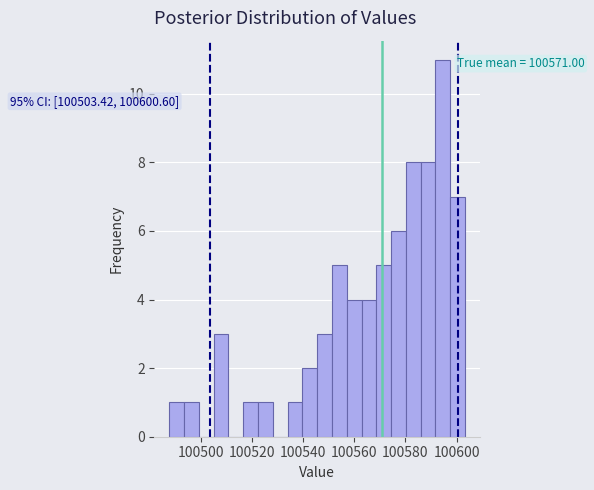

Around what value on the x-axis is the tallest bar? Give the approximate position of its centre, as read against the axis.

100594